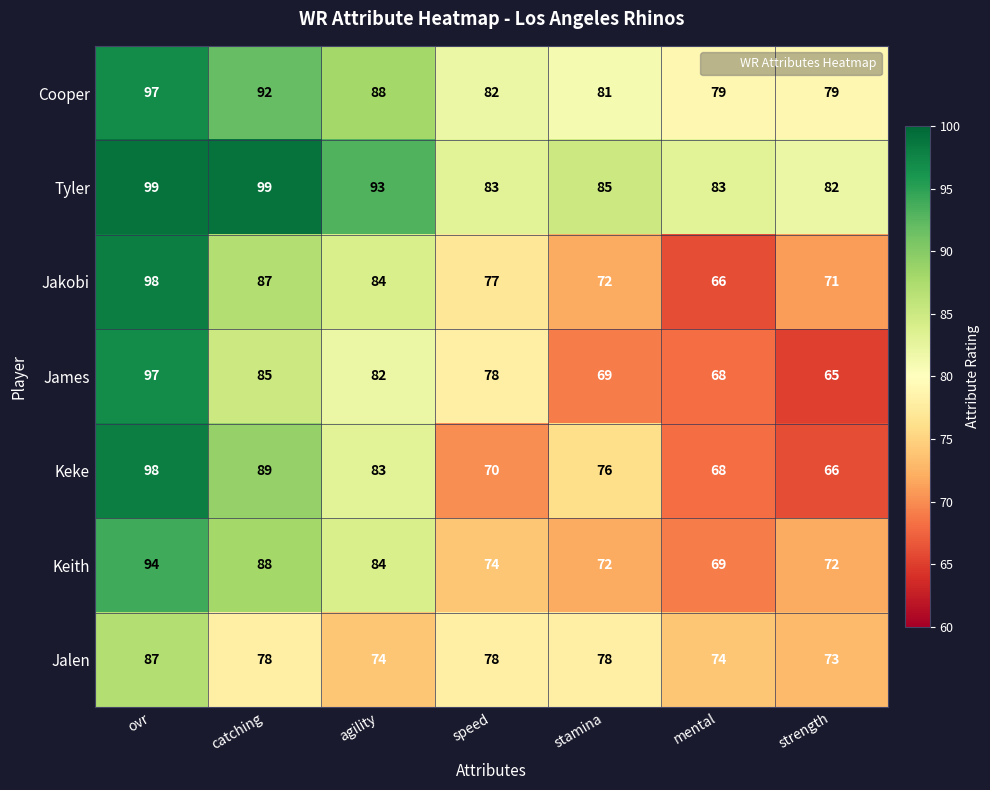

Is the value of James at speed greater than the value of Tyler at strength?

No